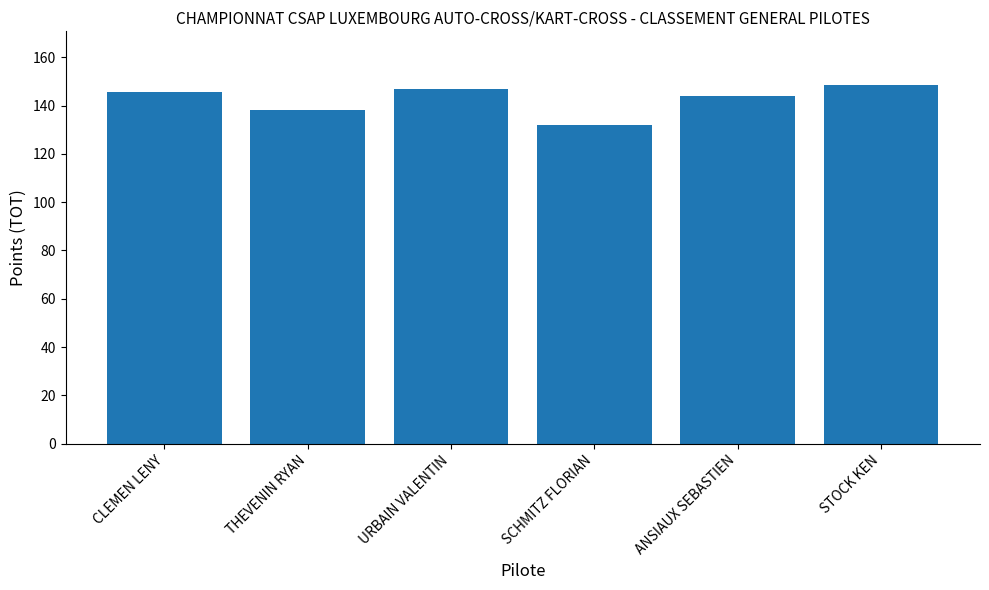

What is the maximum value shown in the chart?

148.5